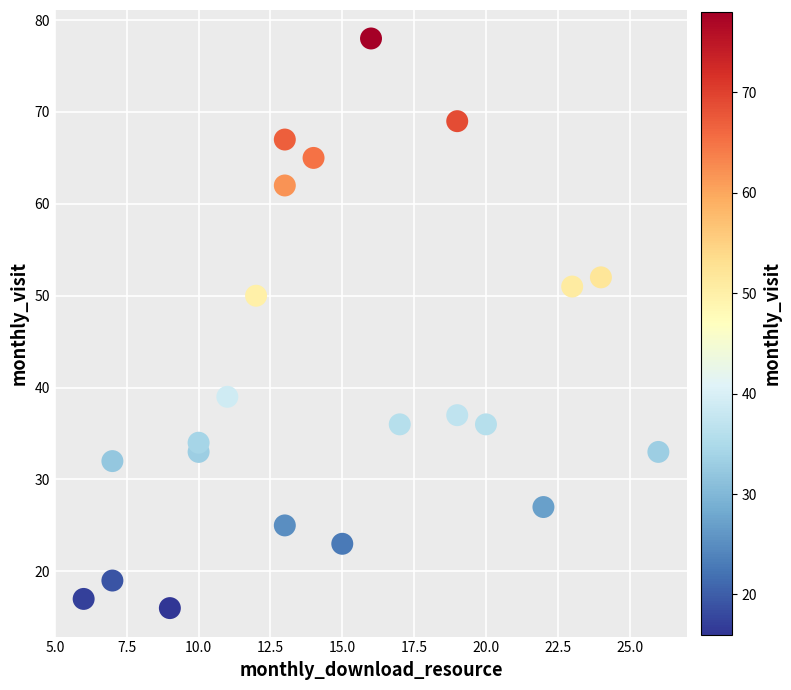

What is the range of Y values (max minus min)?

62